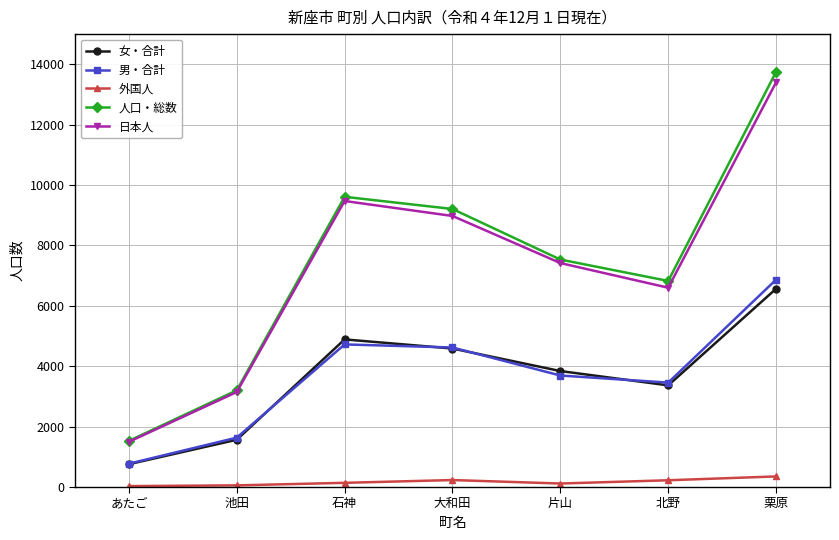

List the labels in order of 女・合計 value, largest first.

栗原, 石神, 大和田, 片山, 北野, 池田, あたご